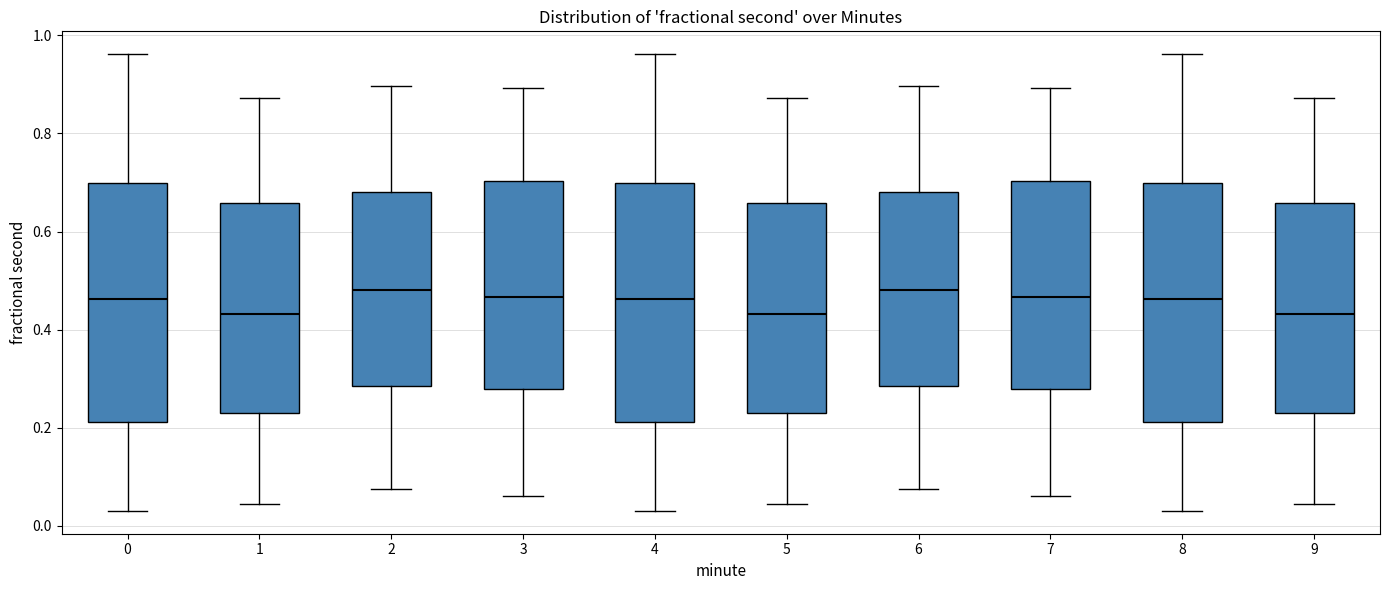

Where is the lower edge of the box at x = 3 on the y-axis? The values are not printed on the chart, so give them approximately, as read against the axis.

0.28